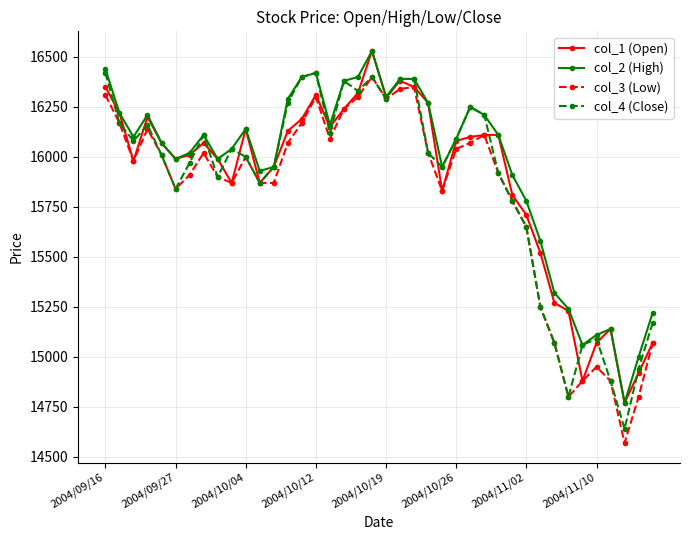

What is the smallest value displayed?

14570